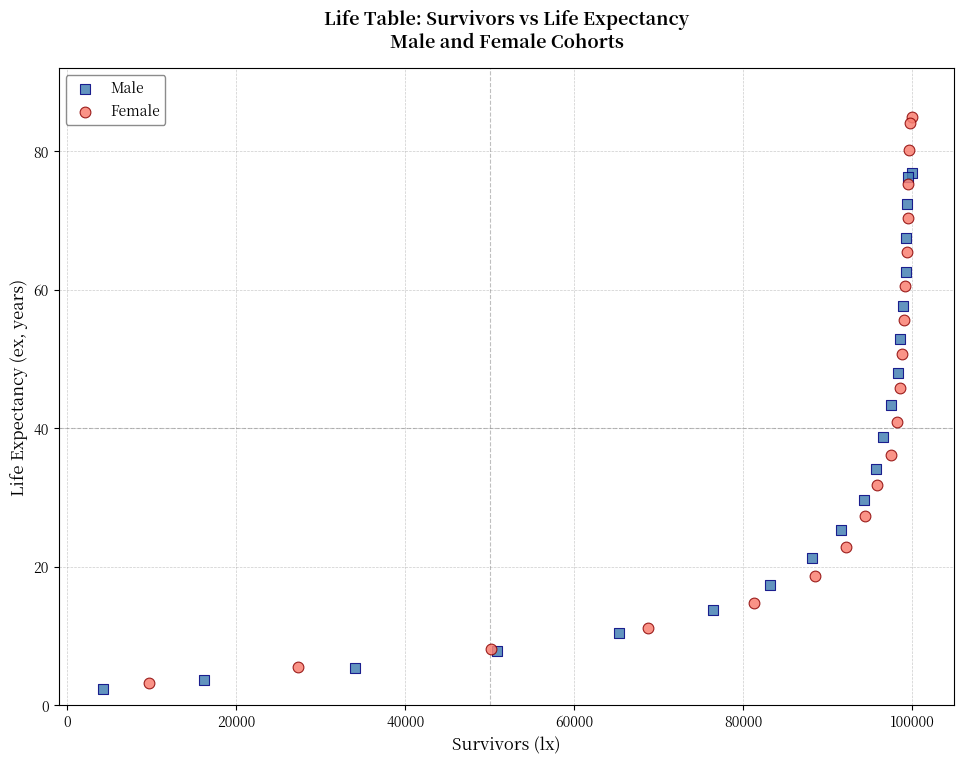

Which series has the widest spread of Y values?

Female